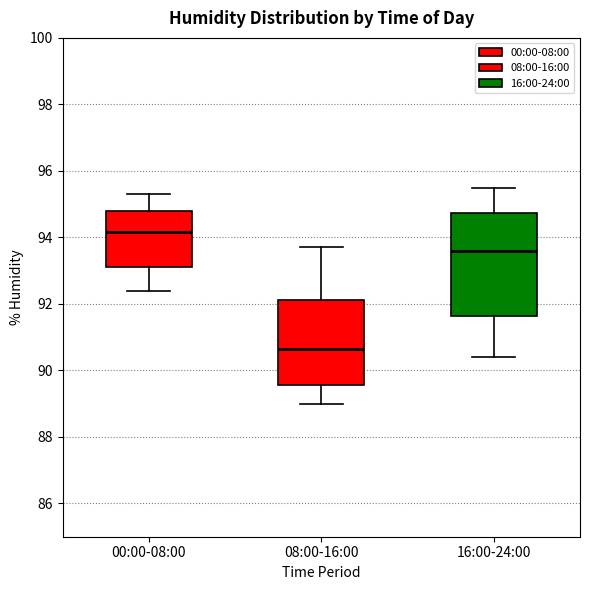

Which box has the lowest median line?

08:00-16:00